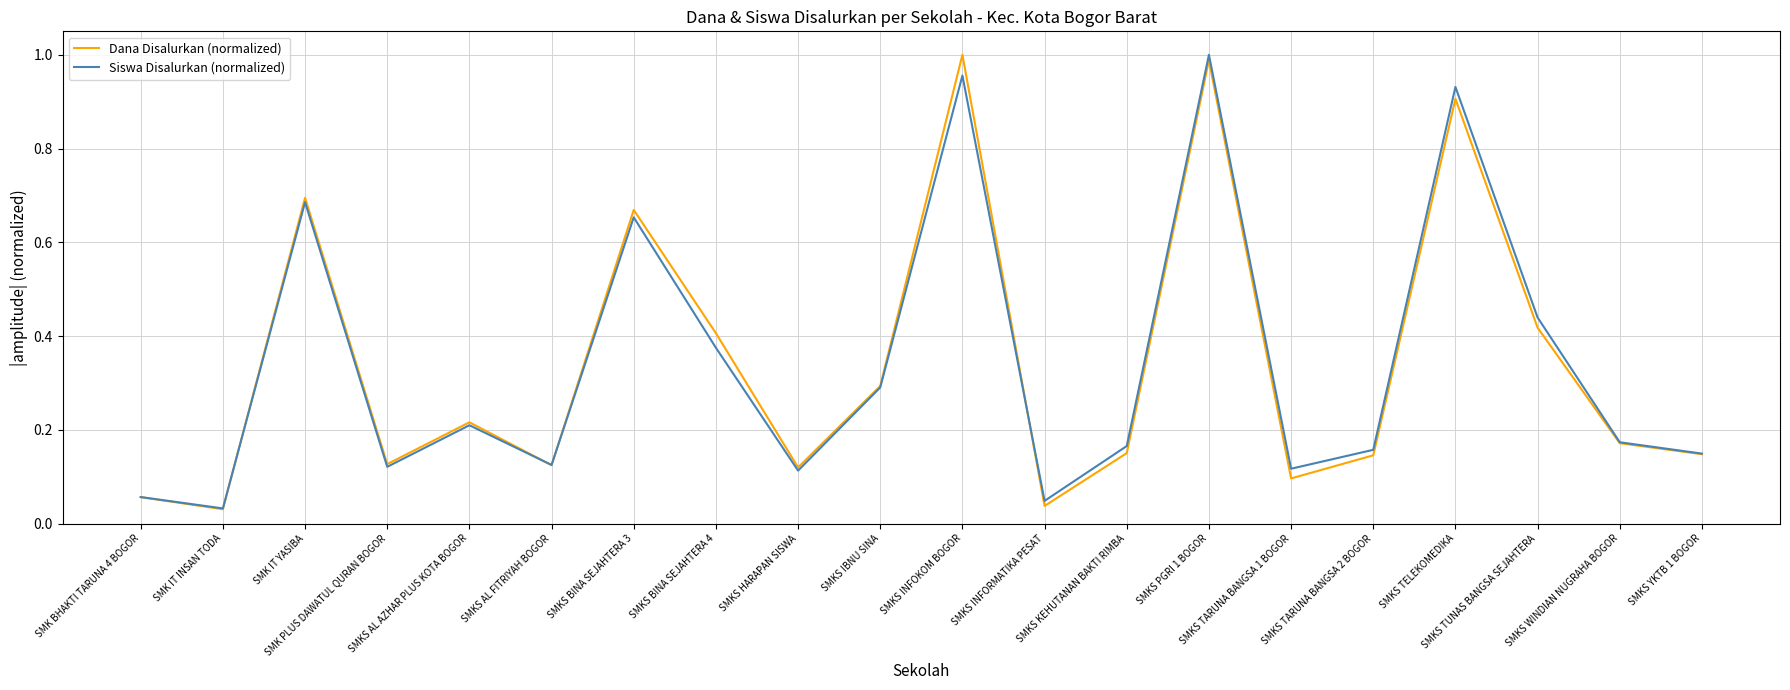

Is this an area chart (filled region under the line)?

No